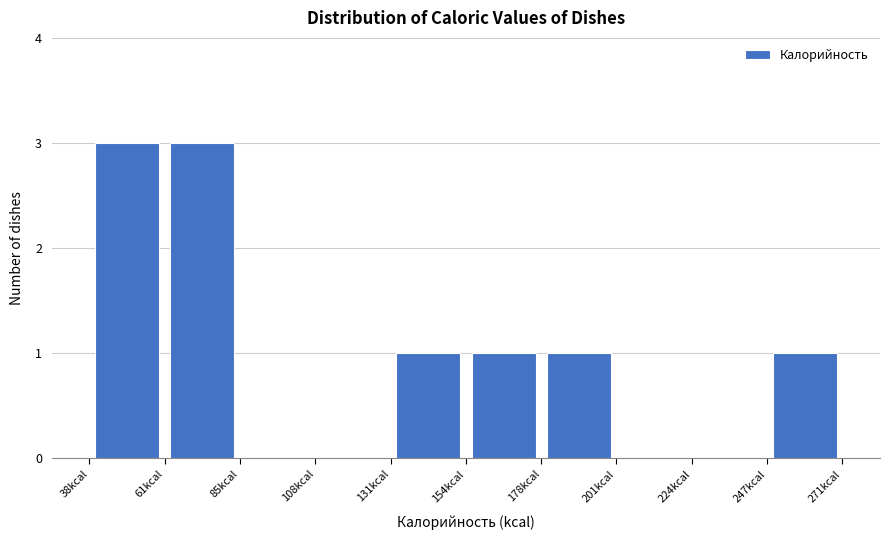

Reading left to right, transcribe this chart: for each bar, give the range it covers on the x-axis and its height. Neither the bar edges nor the heights are printed on the chart, so give them approximately, as read against the axes.

40 to 60: 3
60 to 85: 3
85 to 110: 0
110 to 130: 0
130 to 155: 1
155 to 180: 1
180 to 200: 1
200 to 225: 0
225 to 245: 0
245 to 270: 1